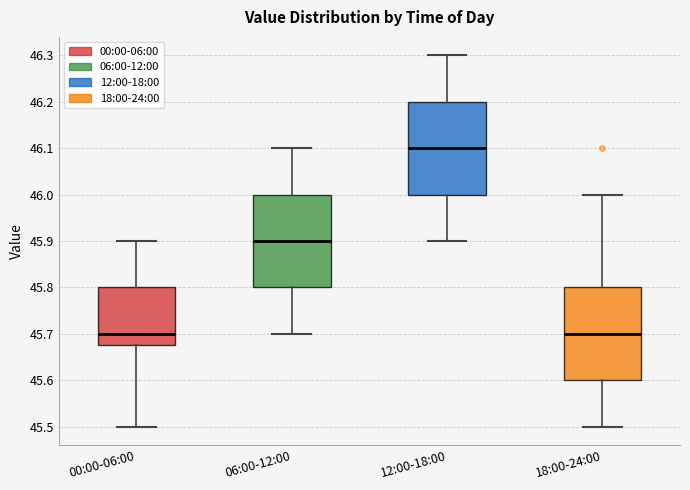

Where is the lower edge of the box for 00:00-06:00 on the y-axis? The values are not printed on the chart, so give them approximately, as read against the axis.

45.68